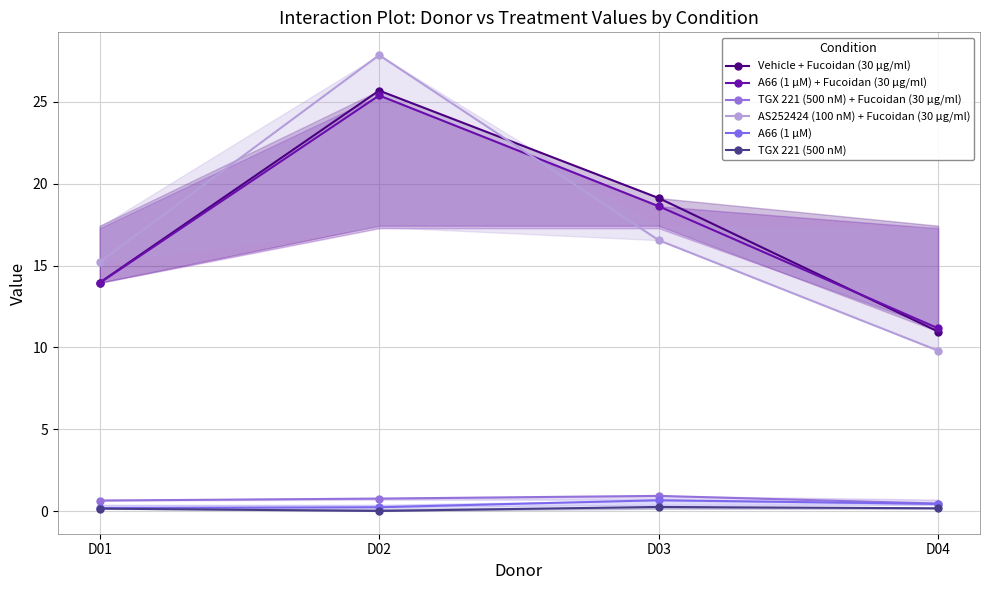

Is it true that AS252424 (100 nM) + Fucoidan (30 μg/ml) equals 15.2 at D01?

True